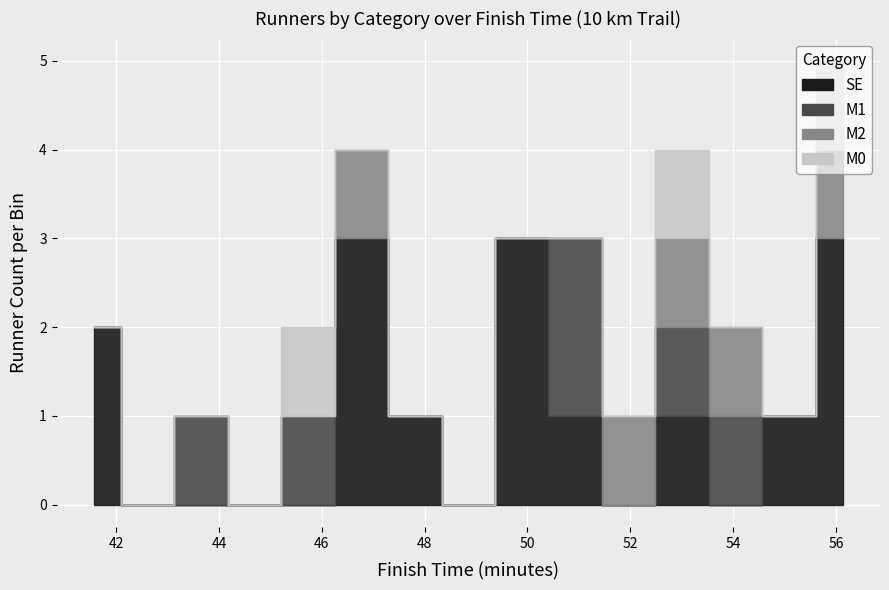

The SE series shows 24 at 15. True or false?

False